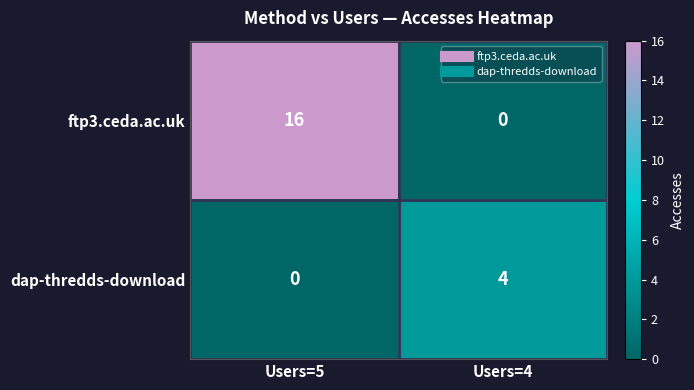

What is the difference between the maximum and minimum values in the dap-thredds-download series?

4